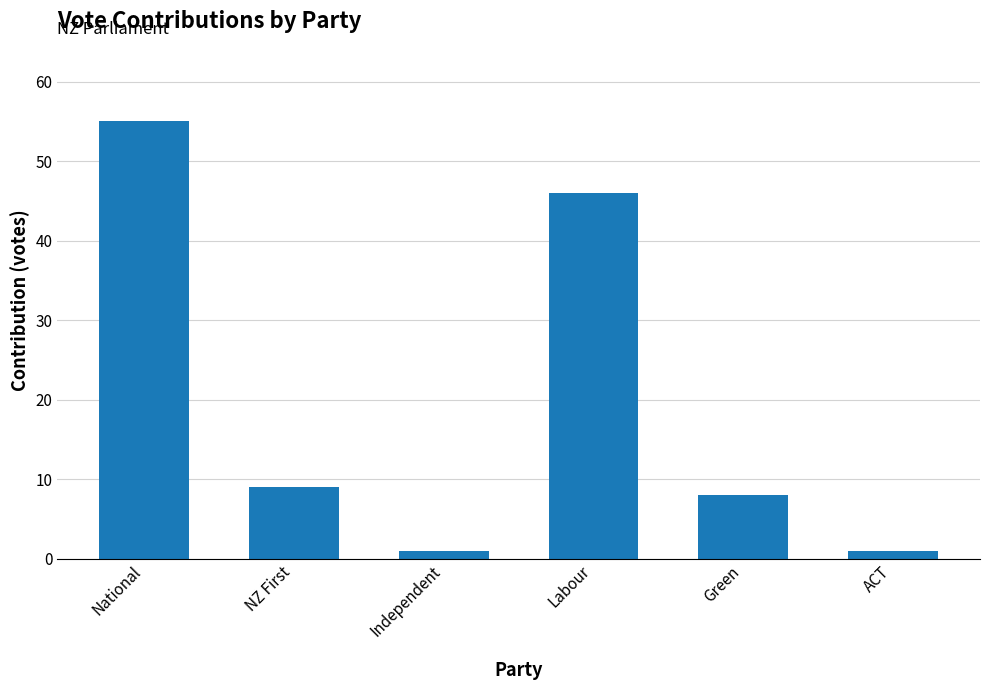

What value does the data have at Independent?

1